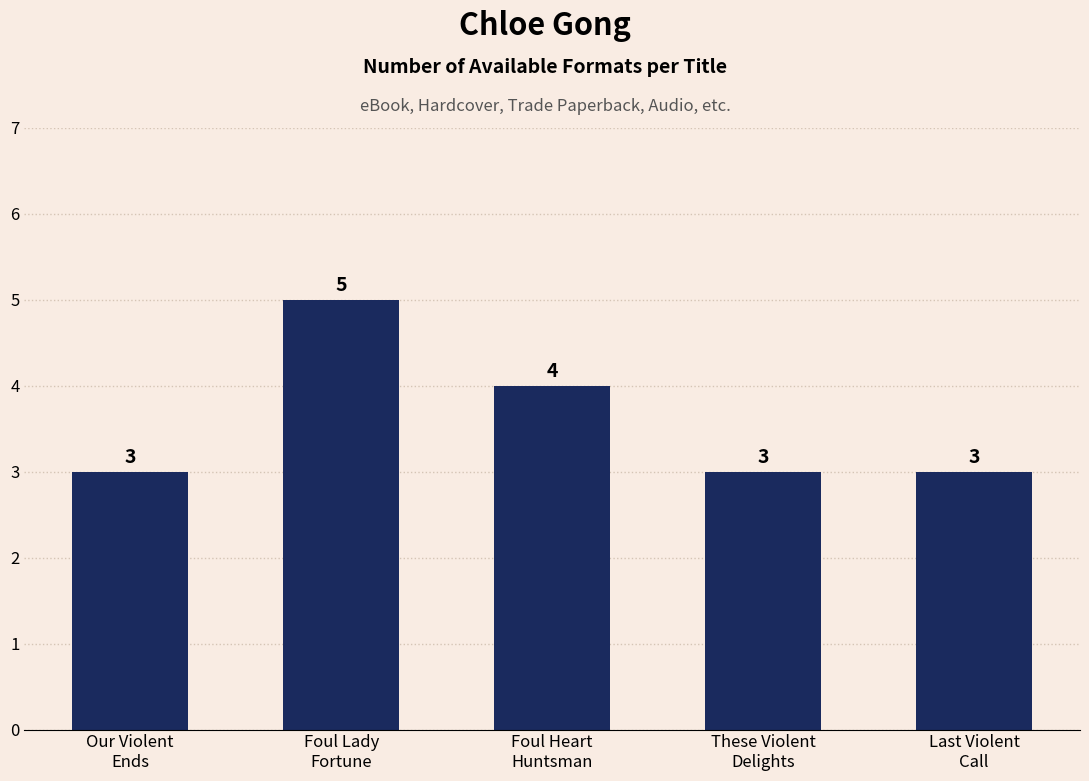

What is the minimum value shown in the chart?

3